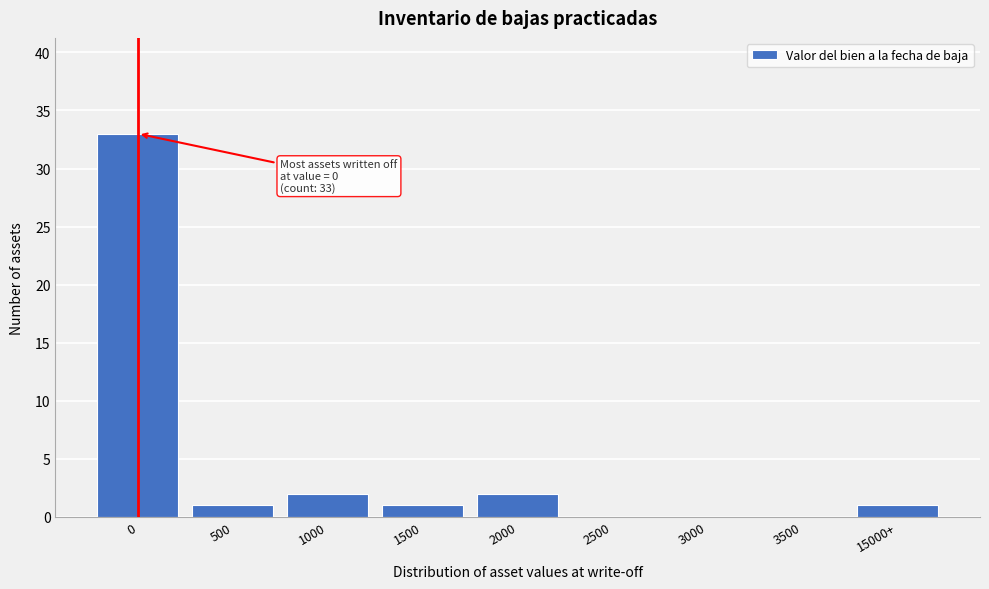

Reading right to left, transcribe all the data shown in this chart.

15000+=1	3500=0	3000=0	2500=0	2000=2	1500=1	1000=2	500=1	0=33